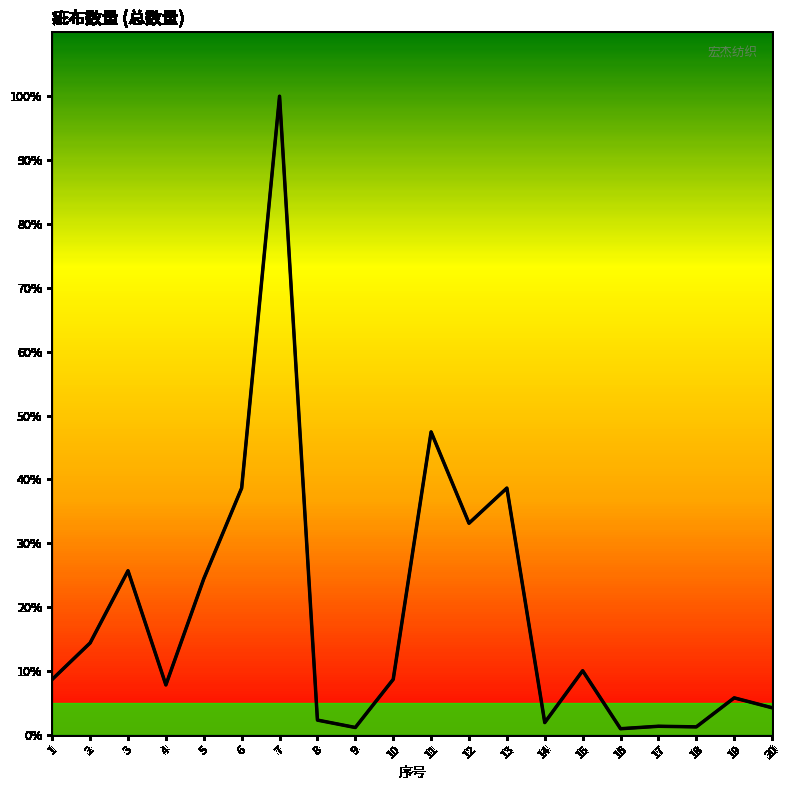

True or false: 总数量 and 総数量 intersect in this chart.

False